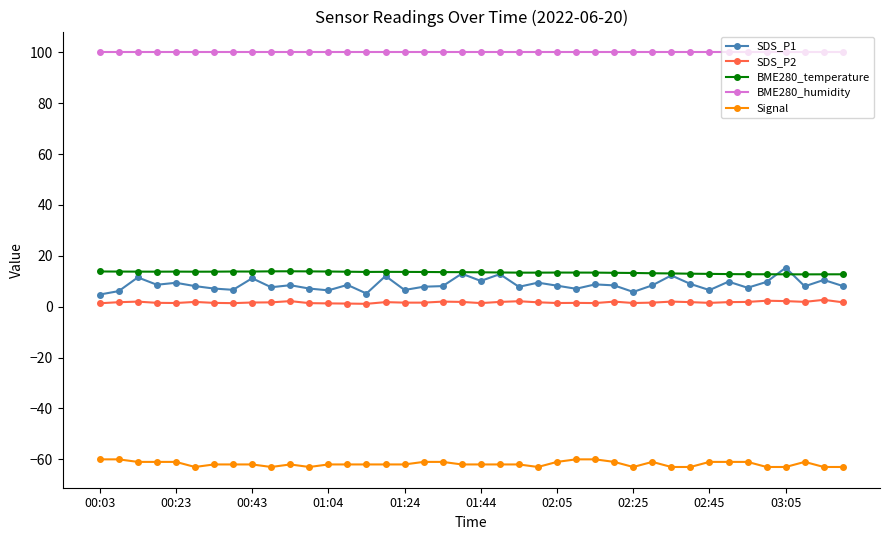

True or false: Signal has more than 0 points higher than both neighbors.

True